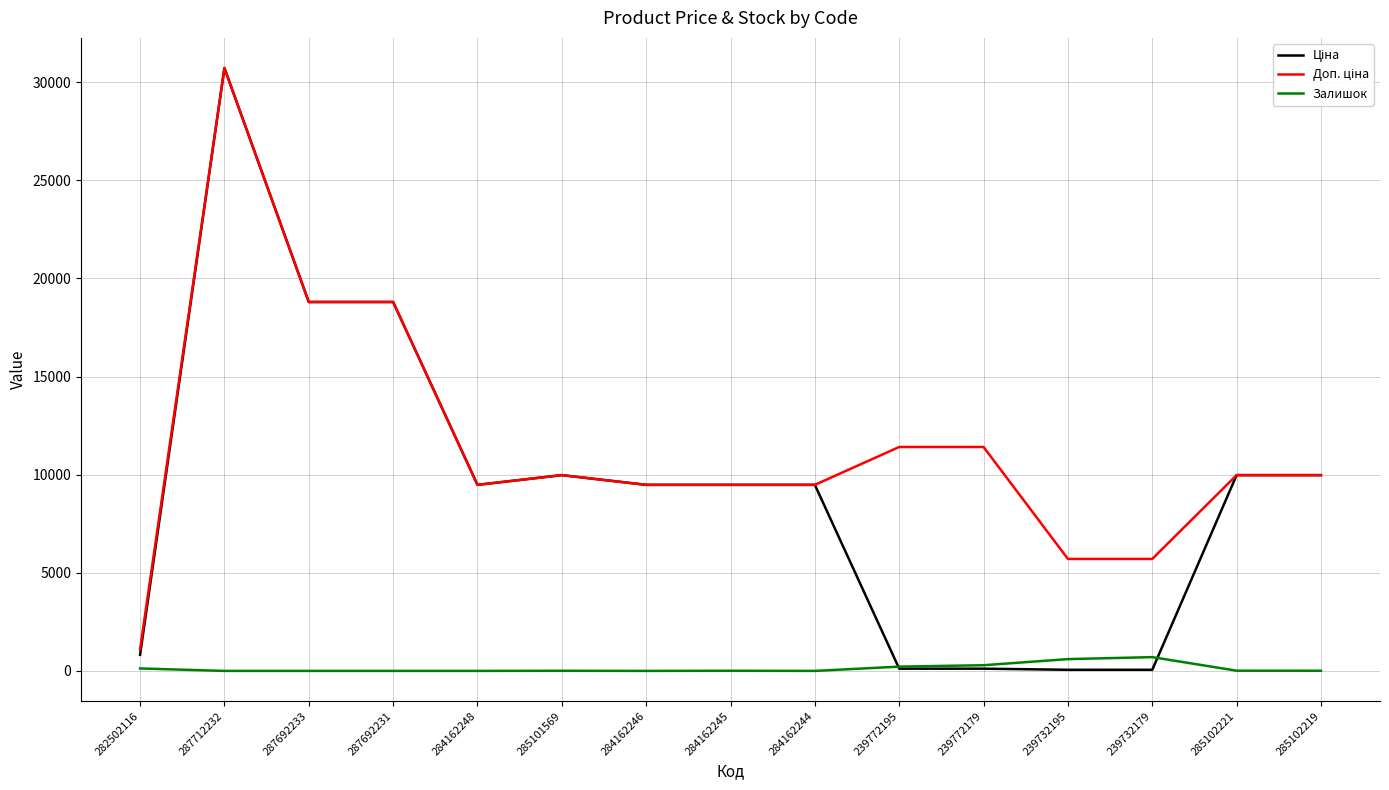

What is the greatest value displayed?

30717.1